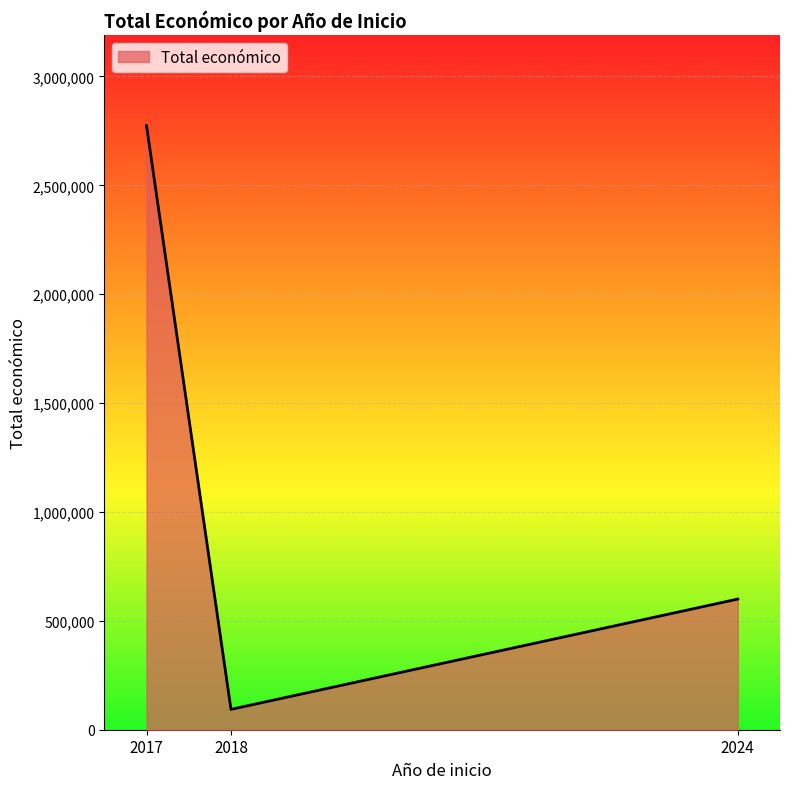

What is the difference between the maximum and minimum values?

2680625